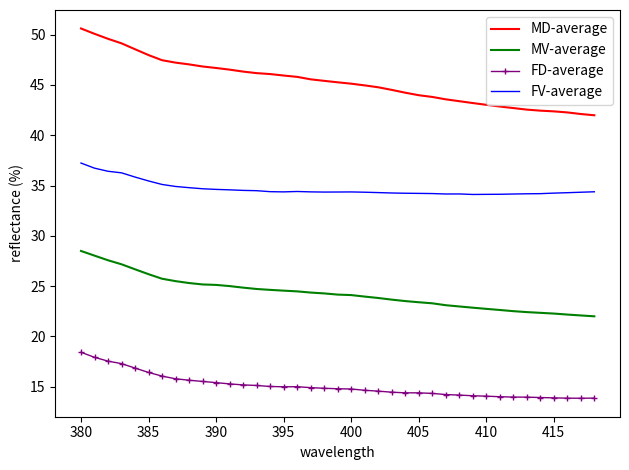

True or false: MD-average and FD-average intersect in this chart.

False